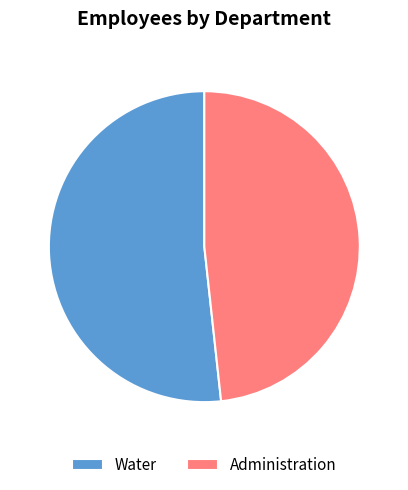

What is the majority slice?

Water